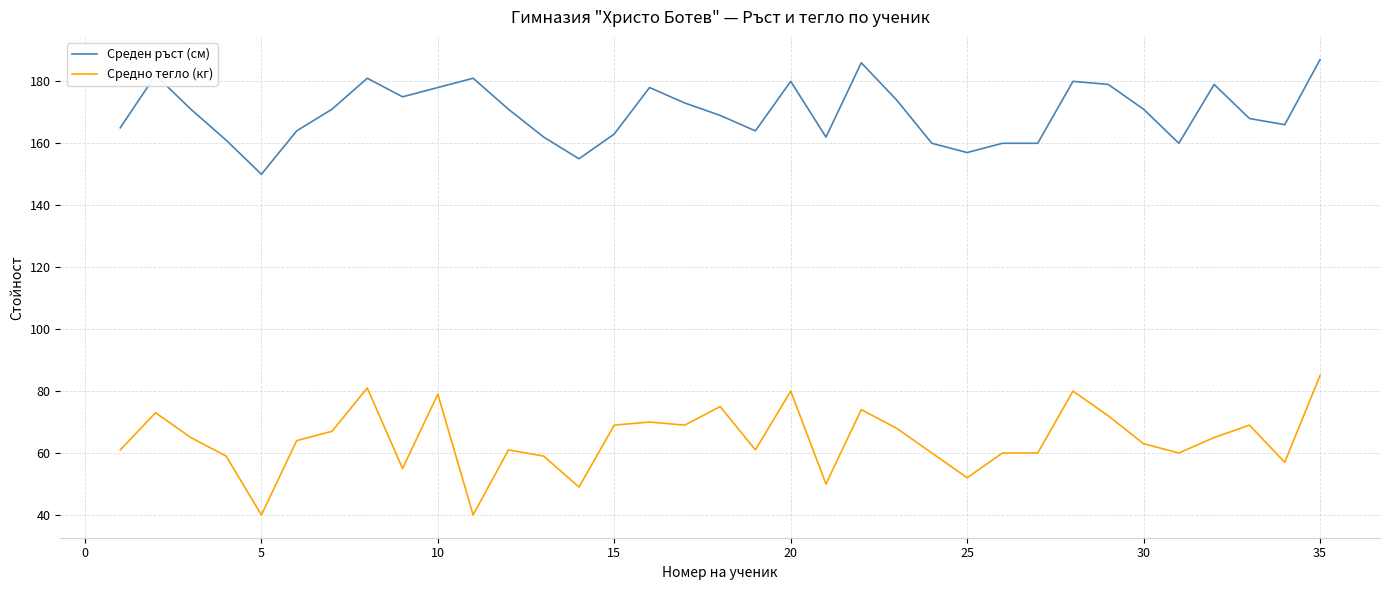

What is the maximum value shown in the chart?

187